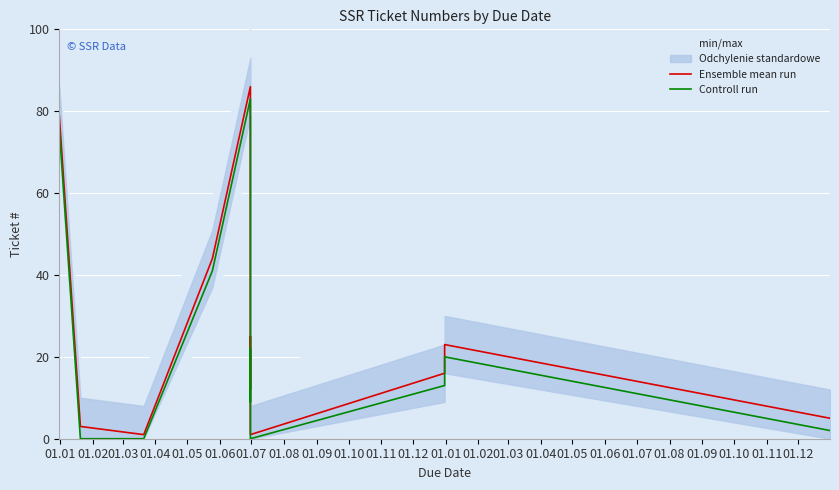

What is the average value of the Controll run series?

24